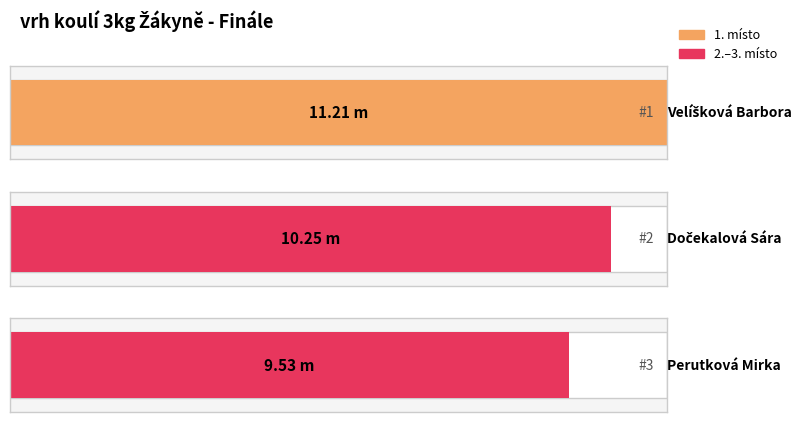

What is the sum of the values at Velíšková Barbora and Dočekalová Sára?

21.5